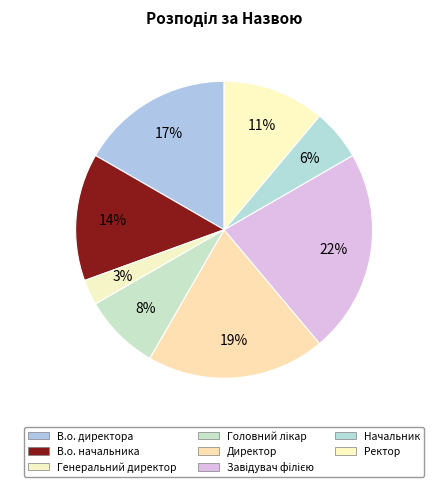

To the nearest percent, what is the difference between the largest and smallest slice percentages?

19%